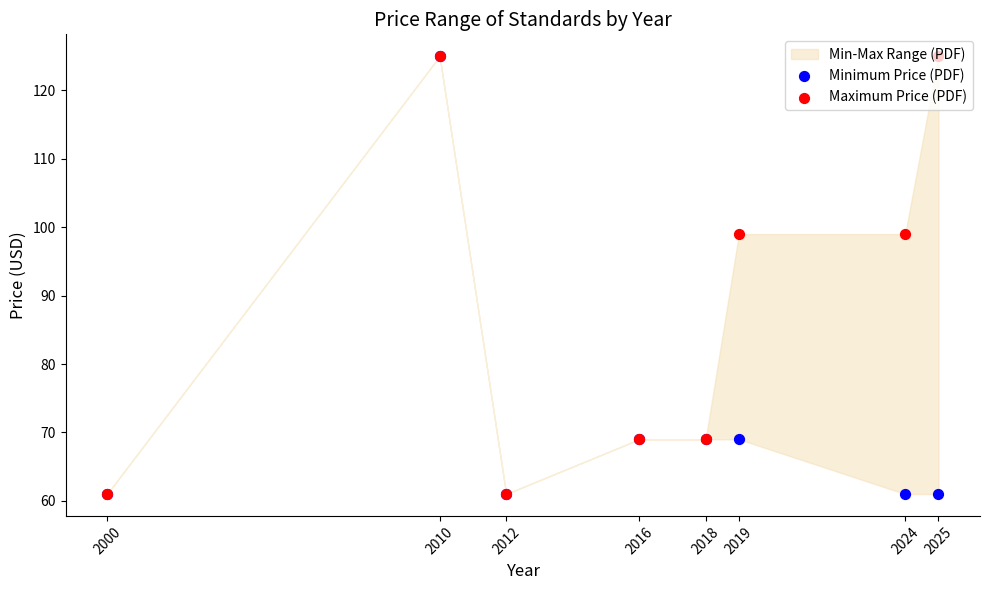

What is the total value across all series at 2016?

138